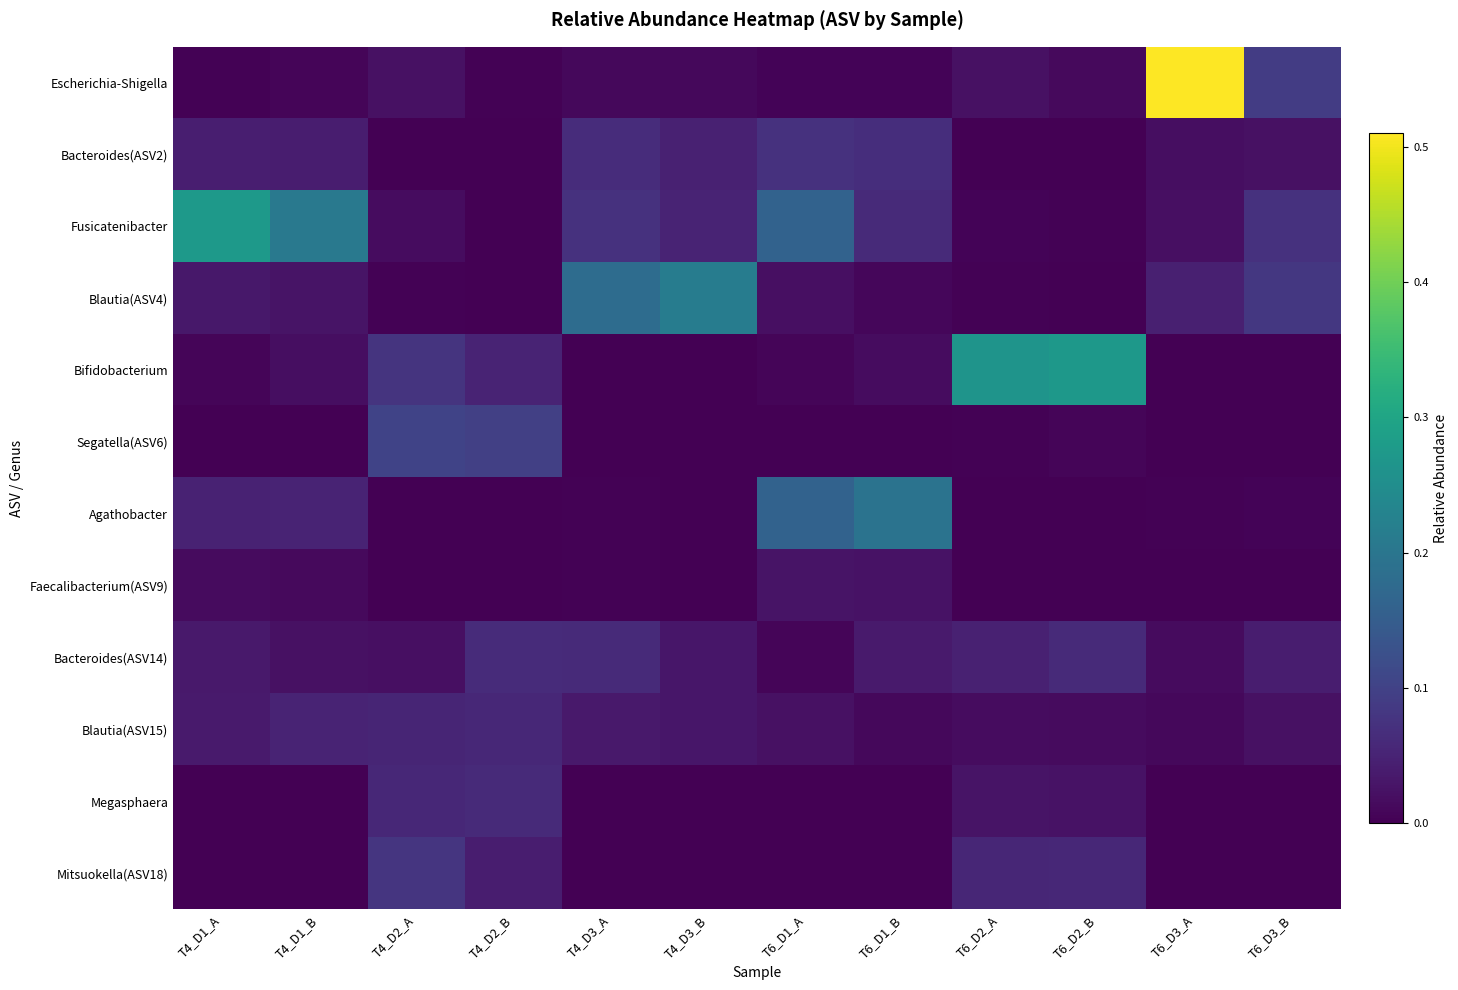

Which label corresponds to the largest value in the chart?

T6_D3_A